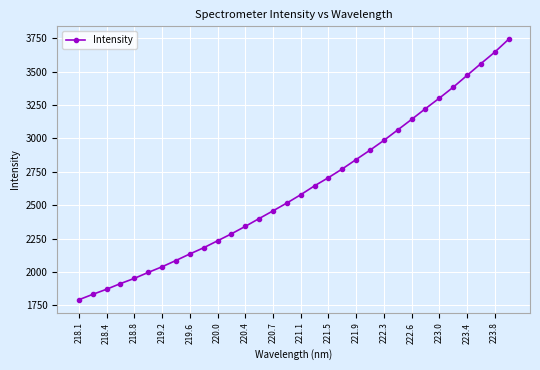

What is the average value?

2625.2